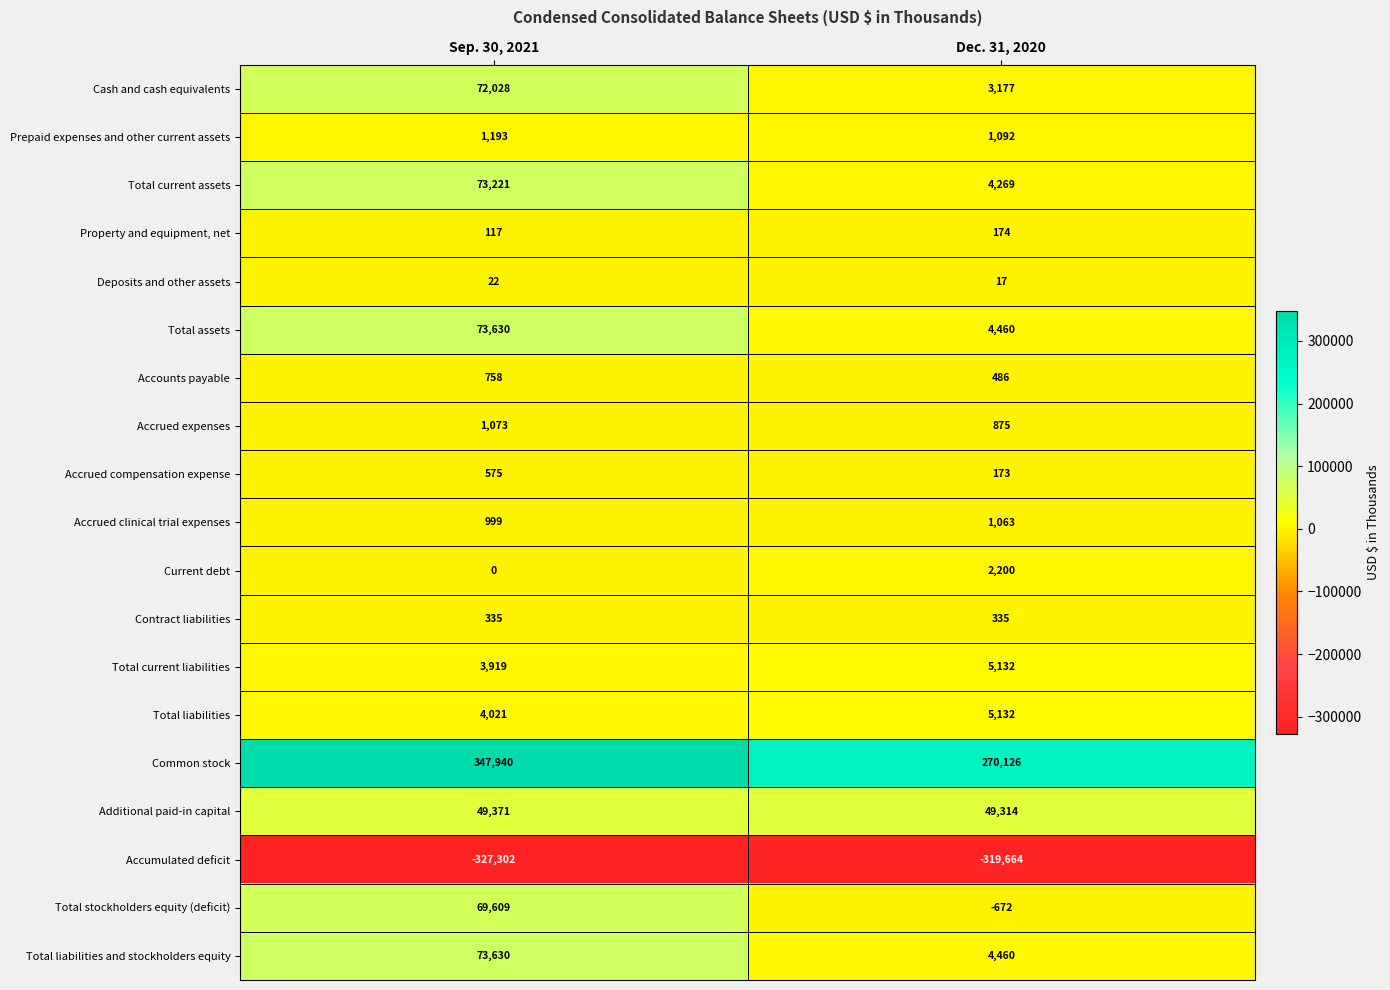

True or false: Prepaid expenses and other current assets has a value of 1092 at Dec. 31, 2020.

True